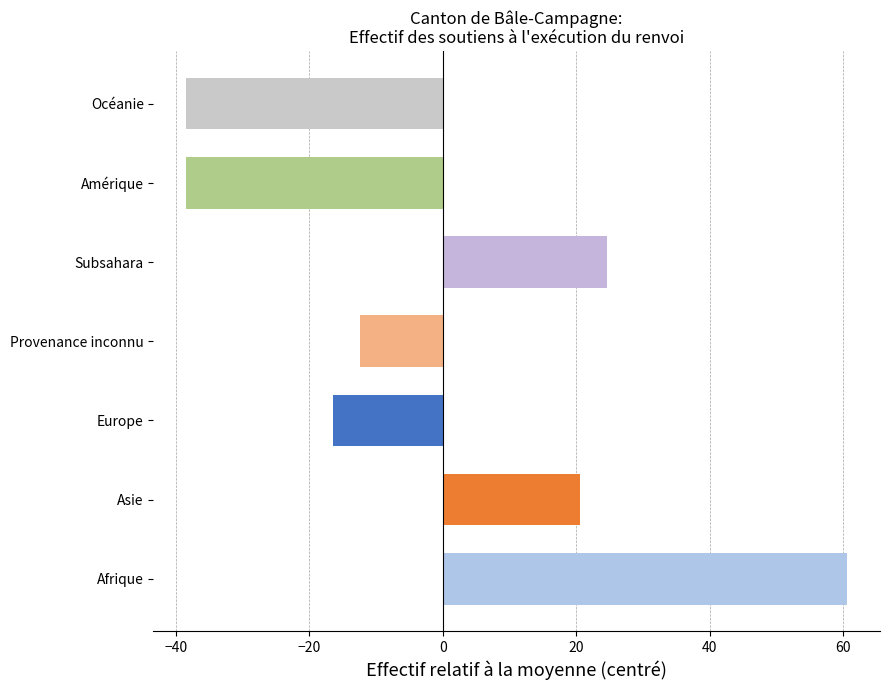

What is the minimum value shown in the chart?

-38.4